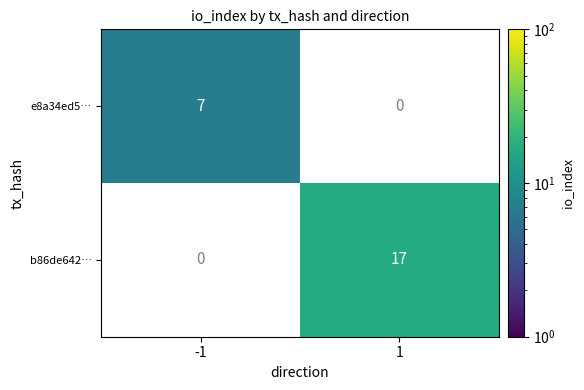

What is the difference between the e8a34ed5… values at -1 and 1?

7